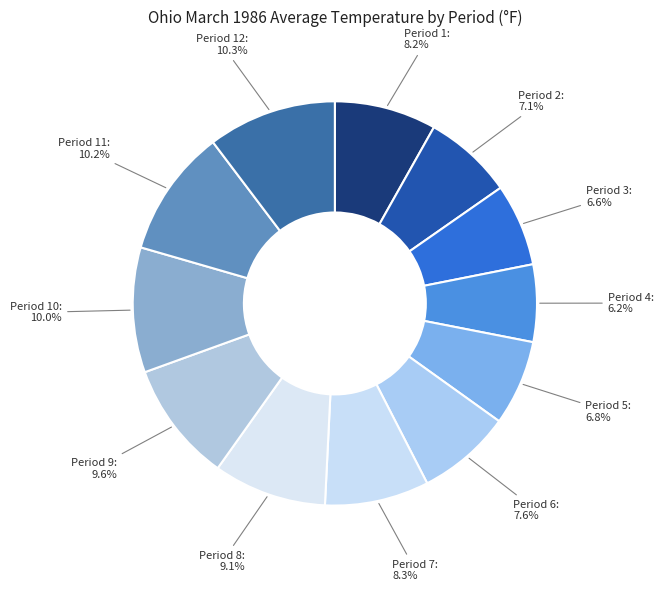

Which slice is the smallest?

Period 4